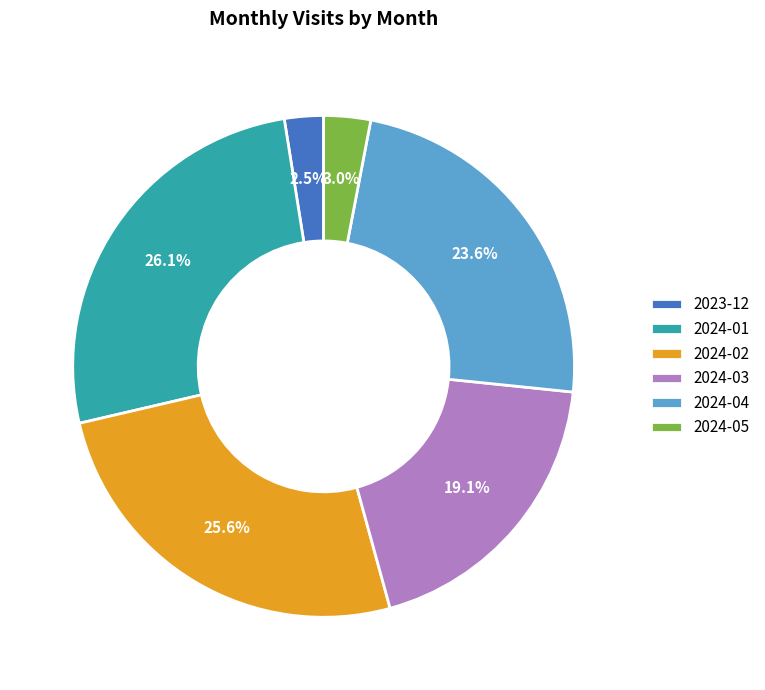

Combined, do 2024-03 and 2024-01 account for over 50%?

No